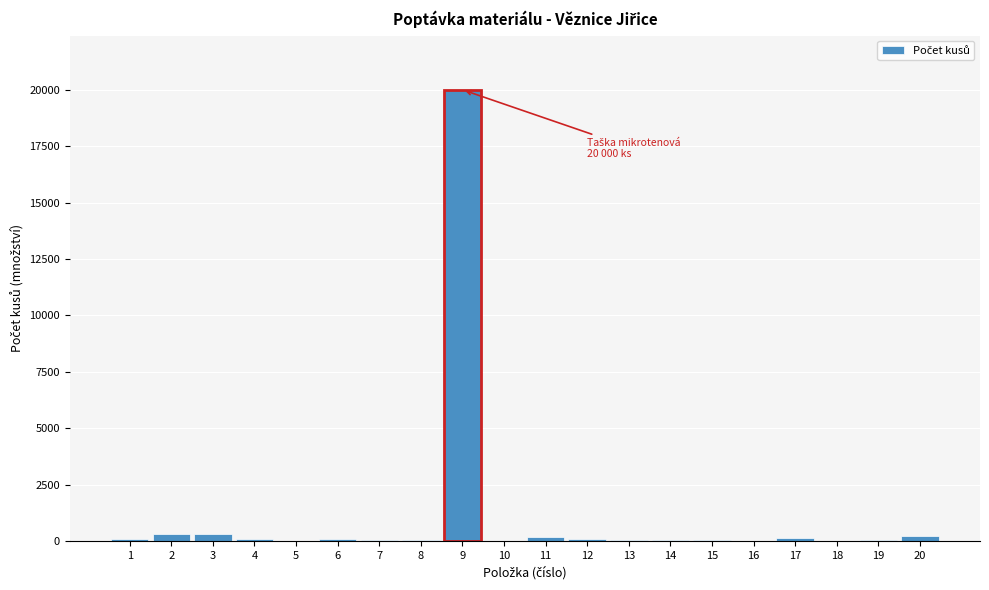

What is the maximum value shown in the chart?

20000